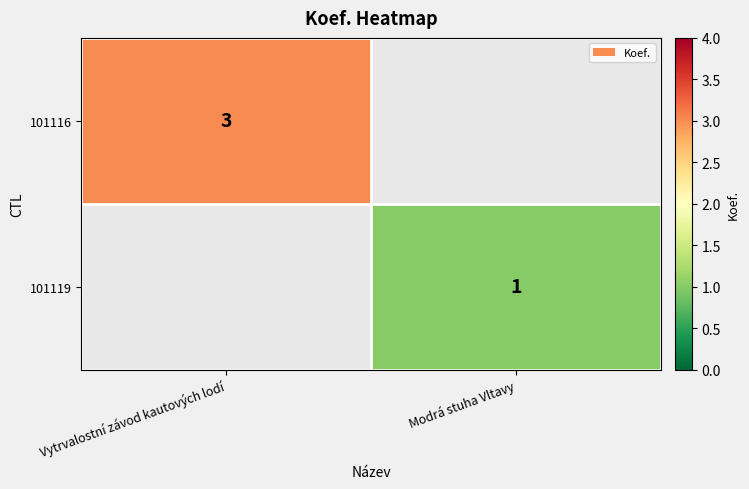

Is it true that 101116 equals 1 at Vytrvalostní závod kautových lodí?

False